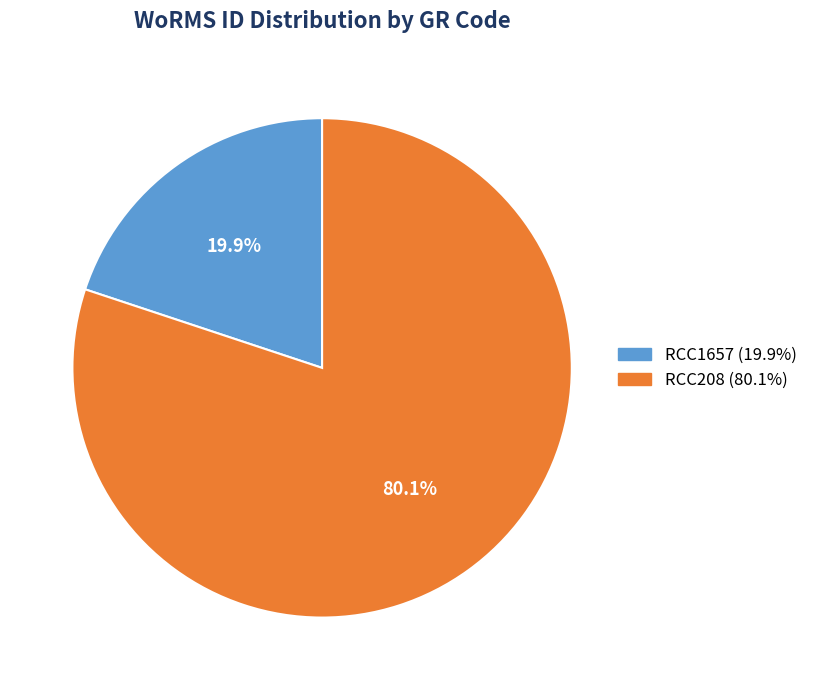

What percentage is NOT represented by RCC208?

19.9%